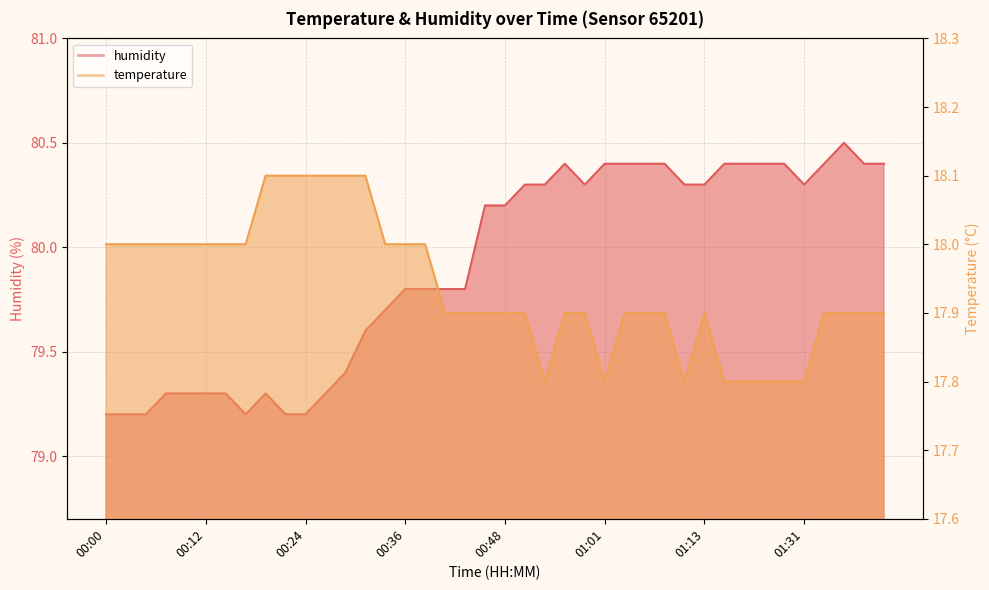

What is the label of the 28th point from the left?

01:06